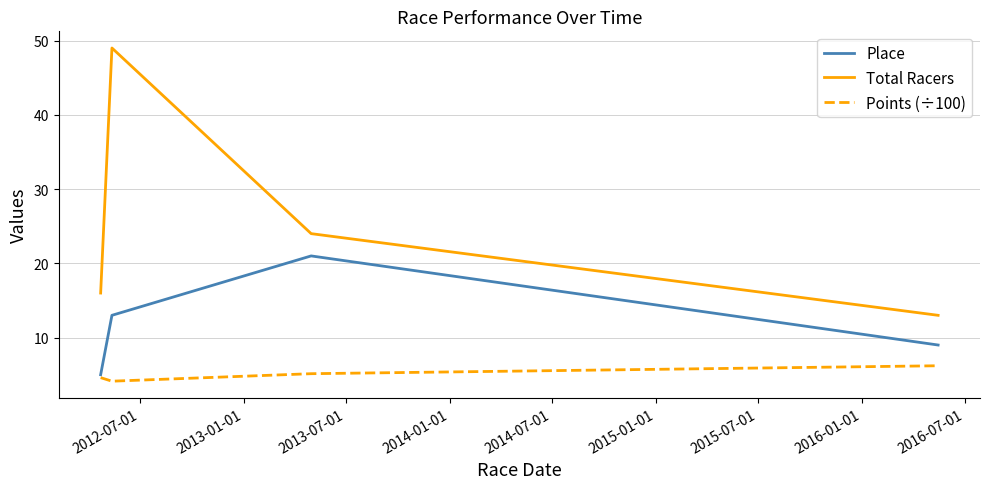

True or false: Total Racers and Points (÷100) intersect in this chart.

False